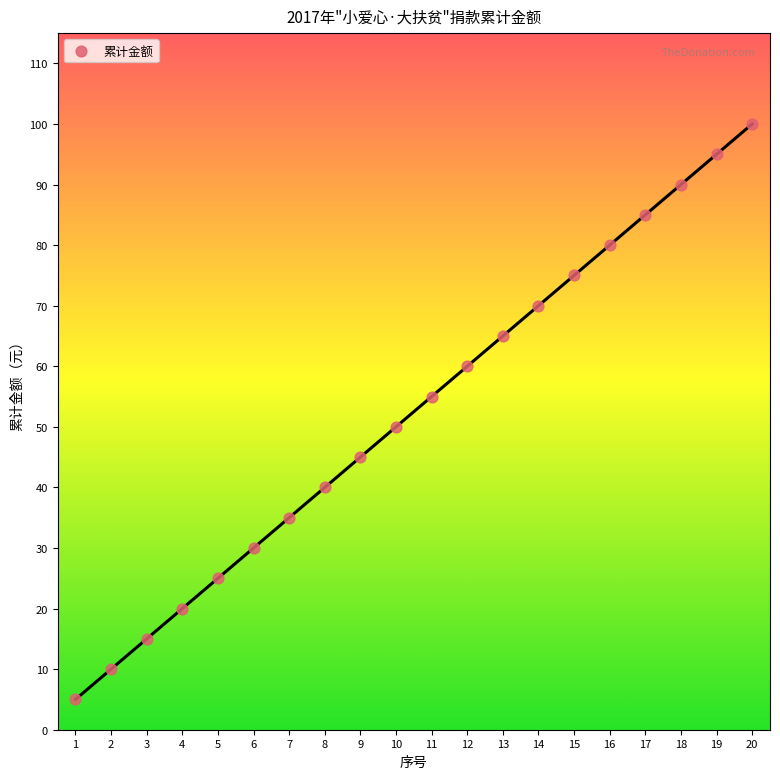

How many data points are displayed?

20